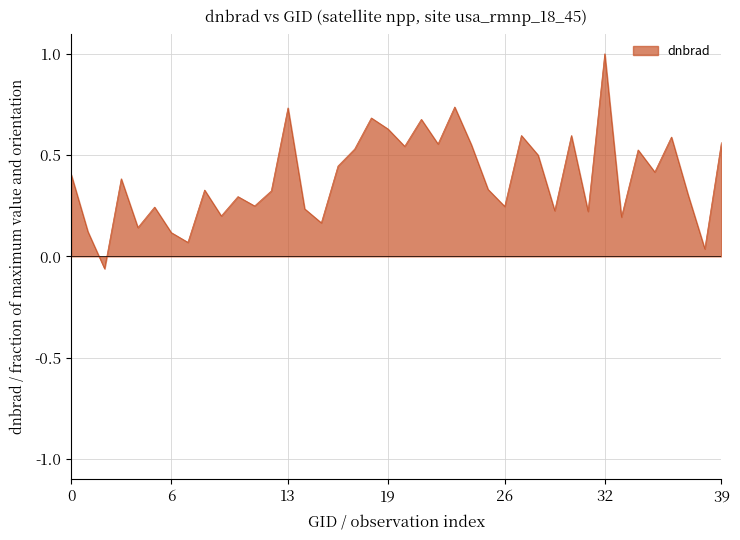

What is the greatest value displayed?

1.0